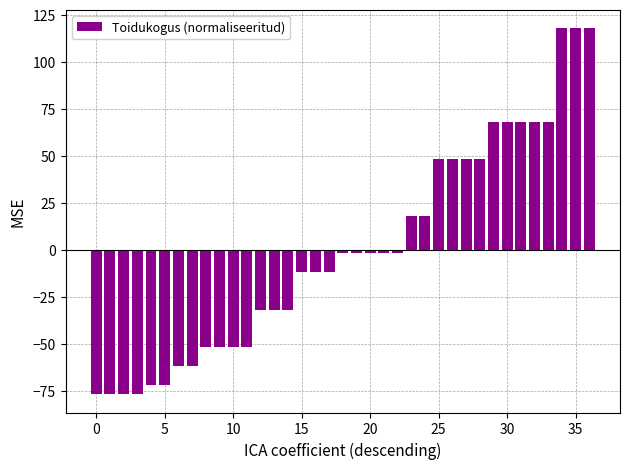

What is the smallest value displayed?

-76.9